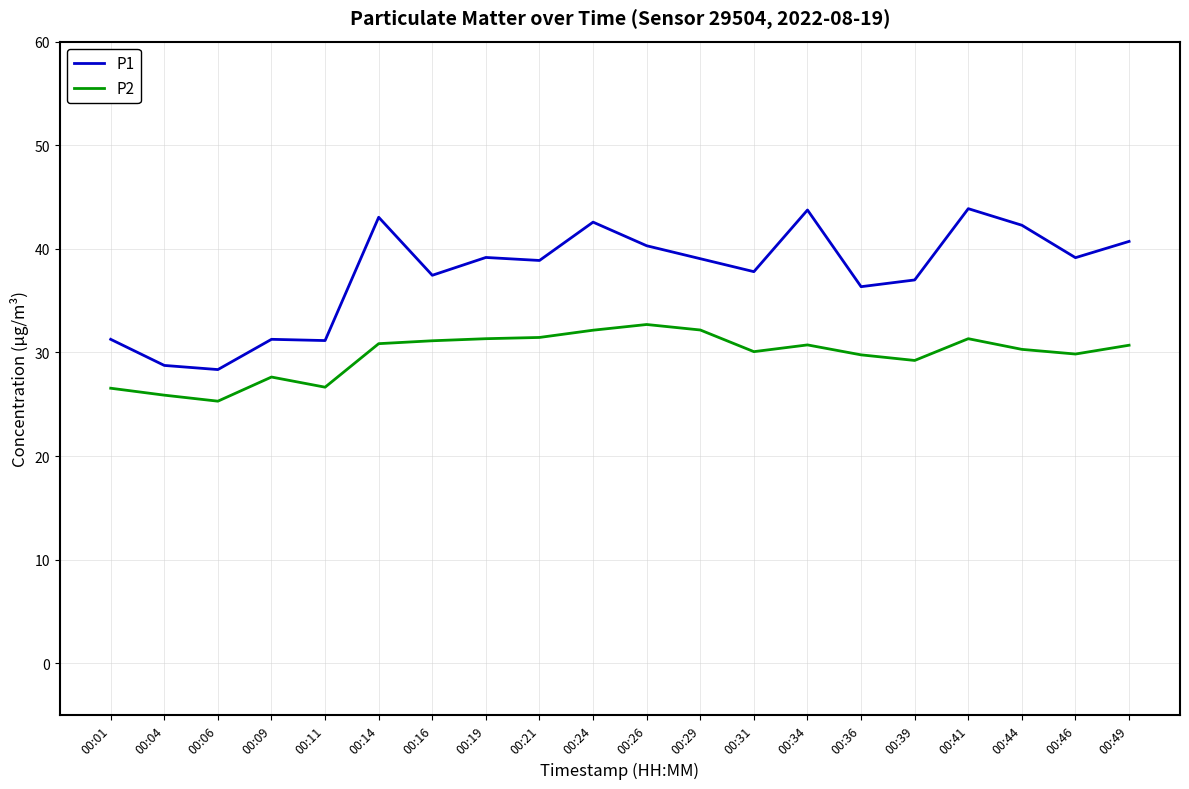

True or false: P1 and P2 intersect in this chart.

False